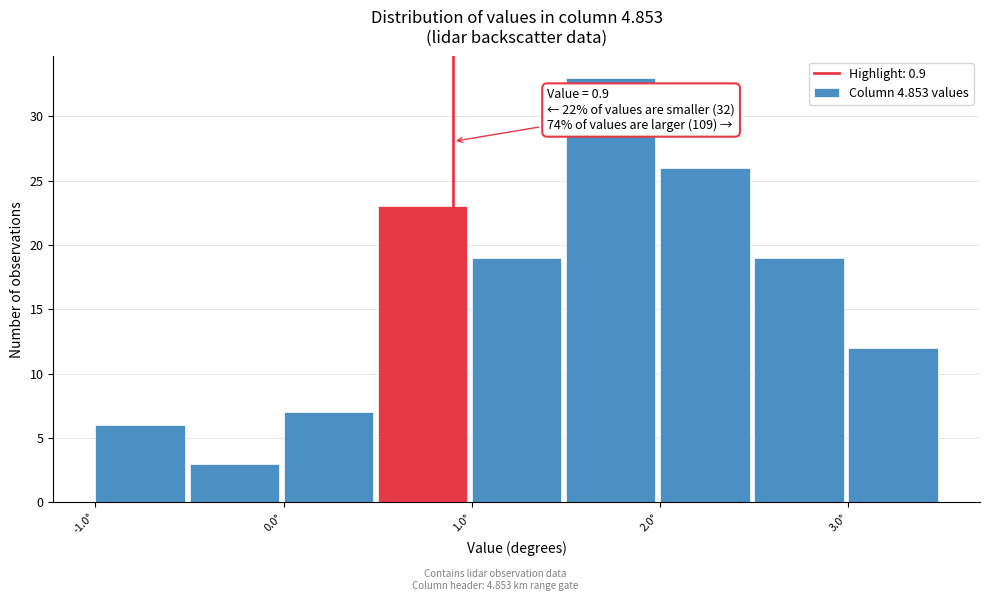

Over which range of the x-axis is the bar tallest?

1.5 to 2.0